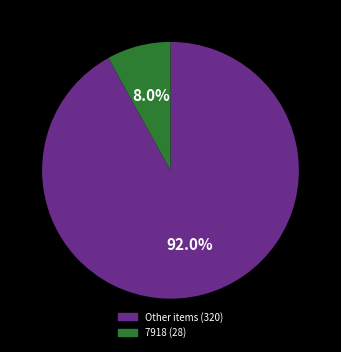

Is there a majority slice in this chart?

Yes